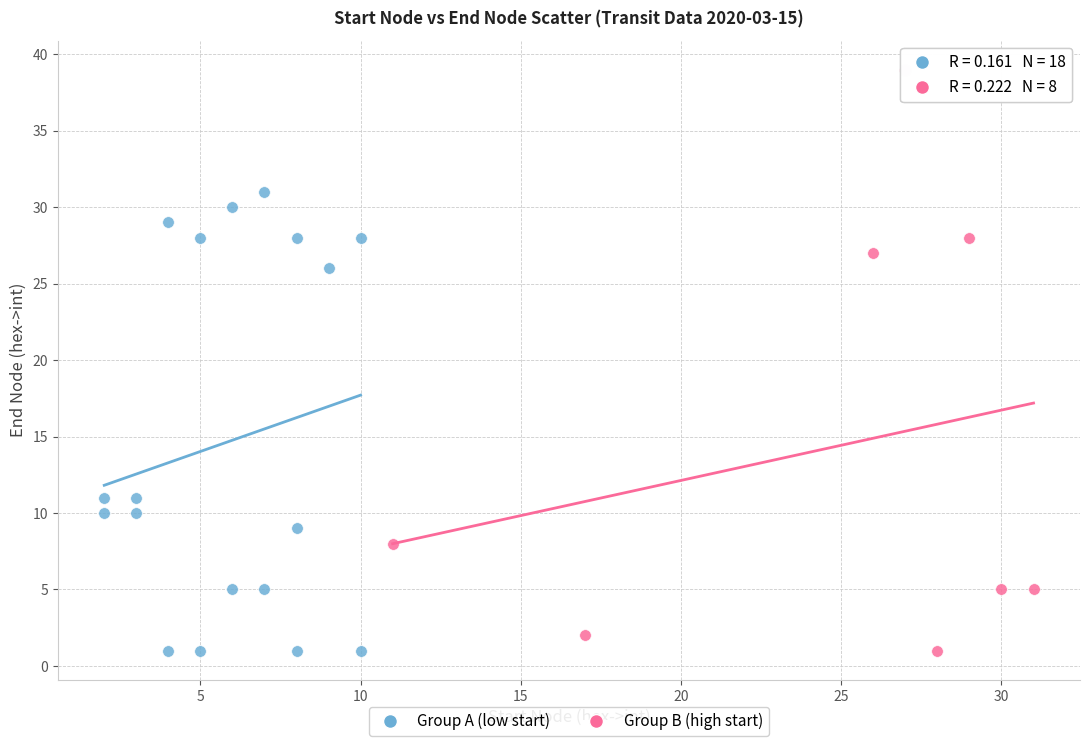

Which series reaches the maximum Y coordinate?

Group B (high start)